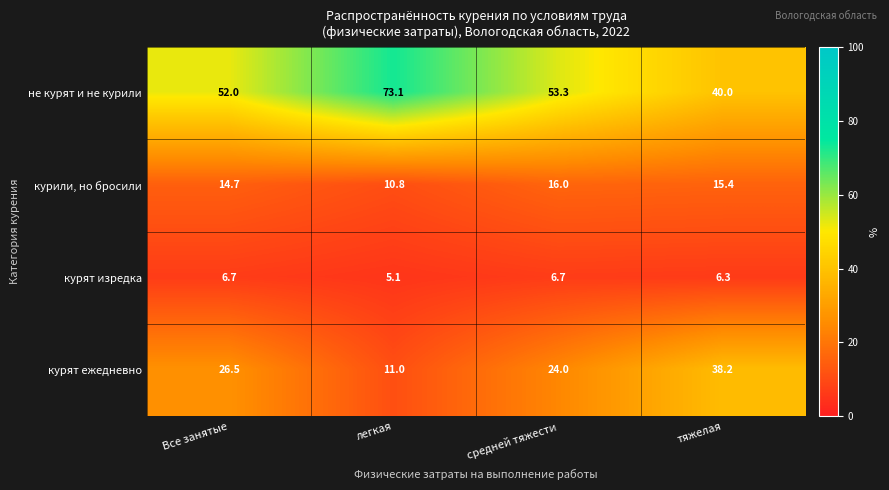

The не курят и не курили series shows 52.0 at Все занятые. True or false?

True